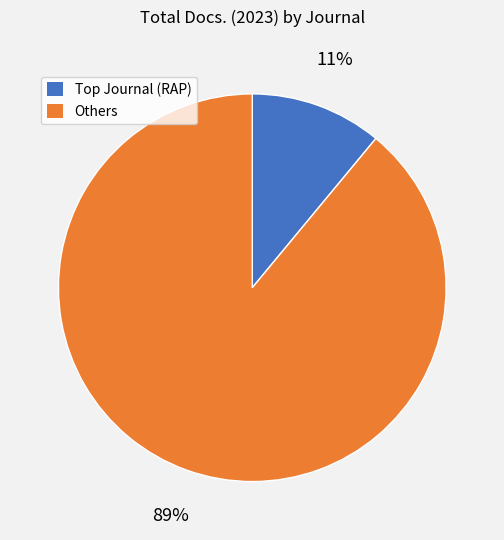

To the nearest percent, what is the difference between the largest and smallest slice percentages?

78%